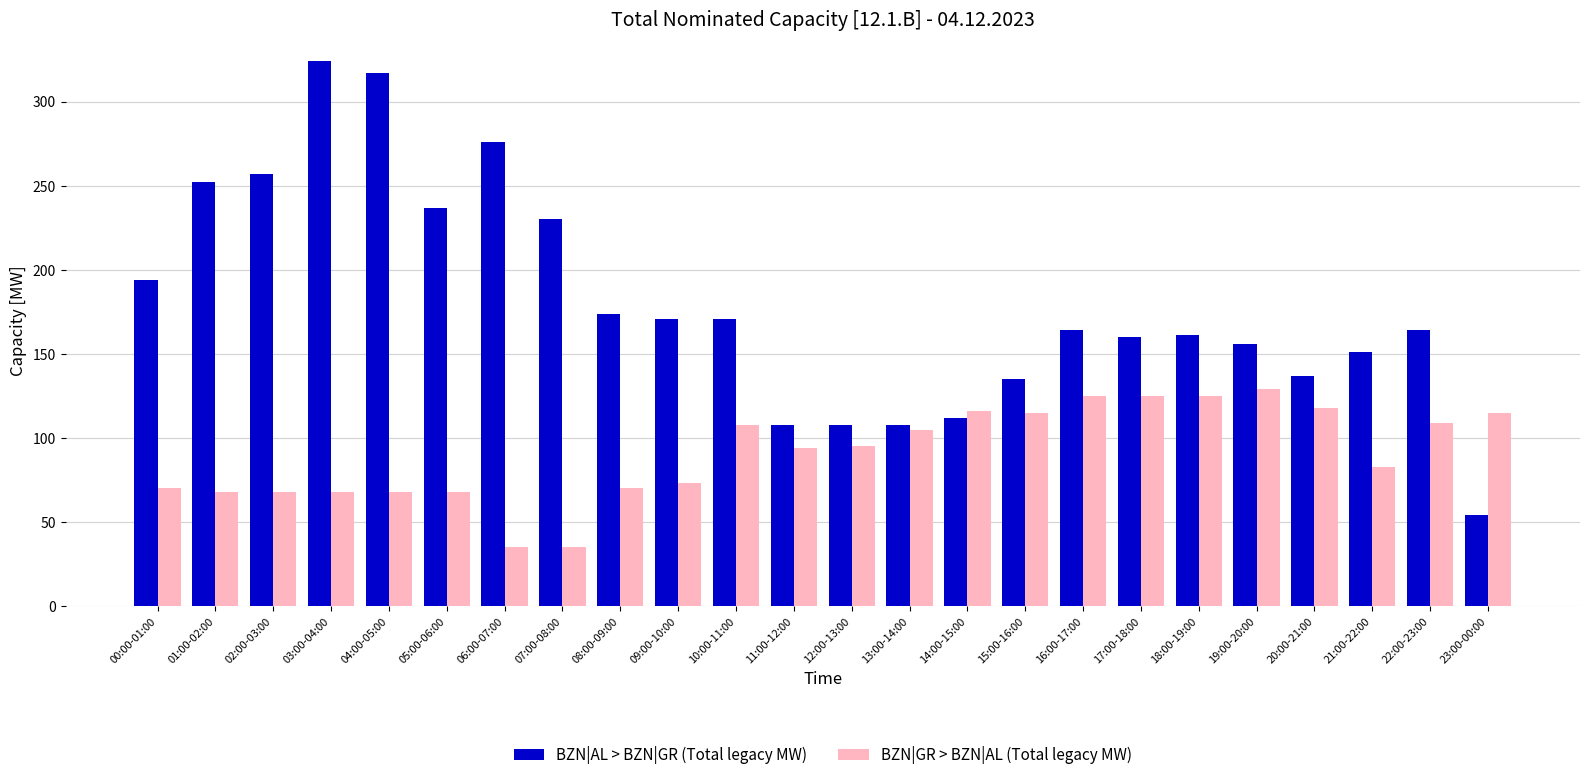

What is the average value of the BZN|AL > BZN|GR (Total legacy MW) series?

180